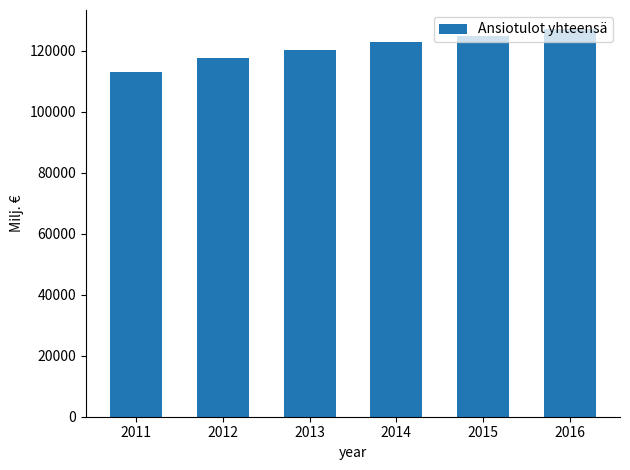

Does the chart contain any negative values?

No